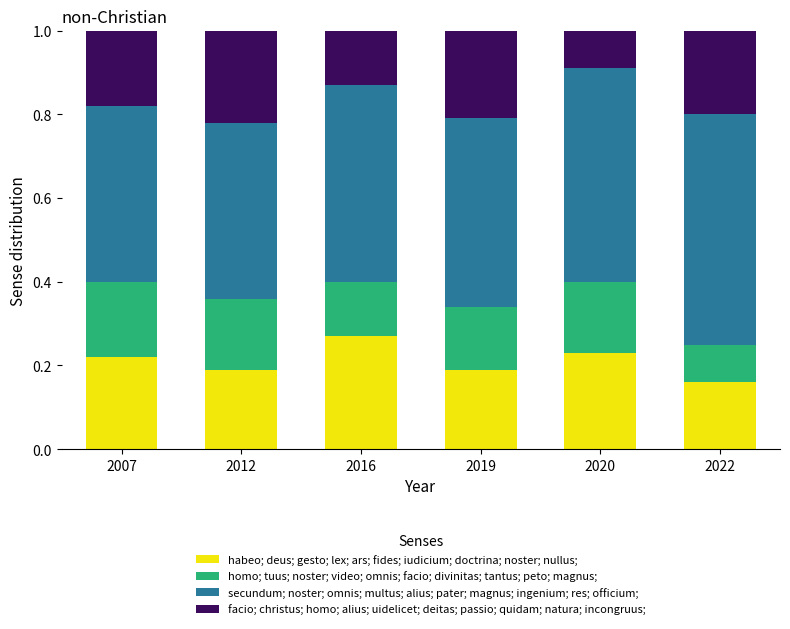

Which category has the highest value in the habeo; deus; gesto; lex; ars; fides; iudicium; doctrina; noster; nullus; series?

2016